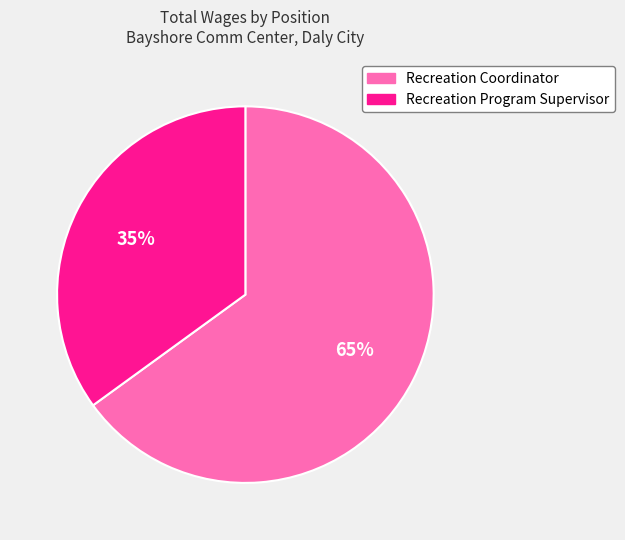

How many slices are in this pie chart?

2